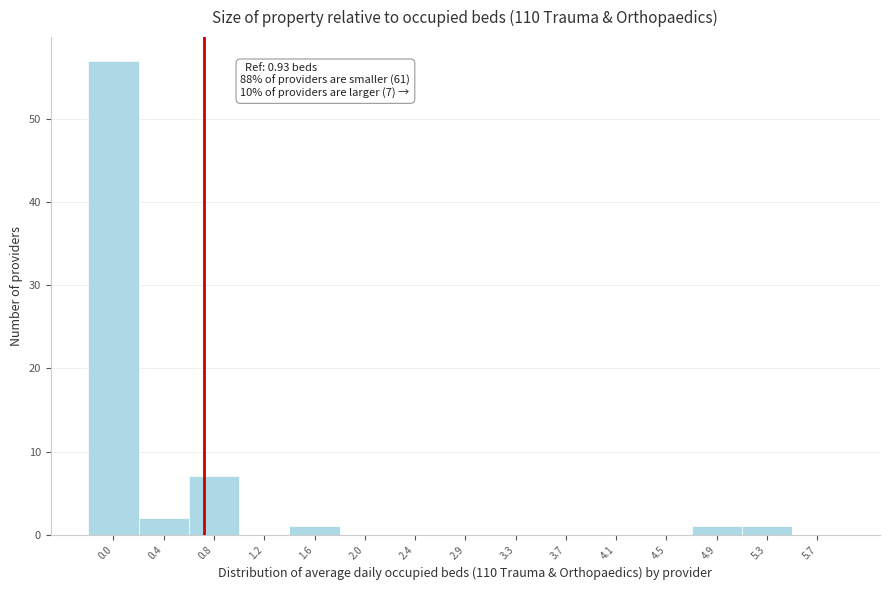

Reading left to right, what are all the values shown in this chart?

0.0=57	0.4=2	0.8=7	1.2=0	1.6=1	2.0=0	2.4=0	2.9=0	3.3=0	3.7=0	4.1=0	4.5=0	4.9=1	5.3=1	5.7=0